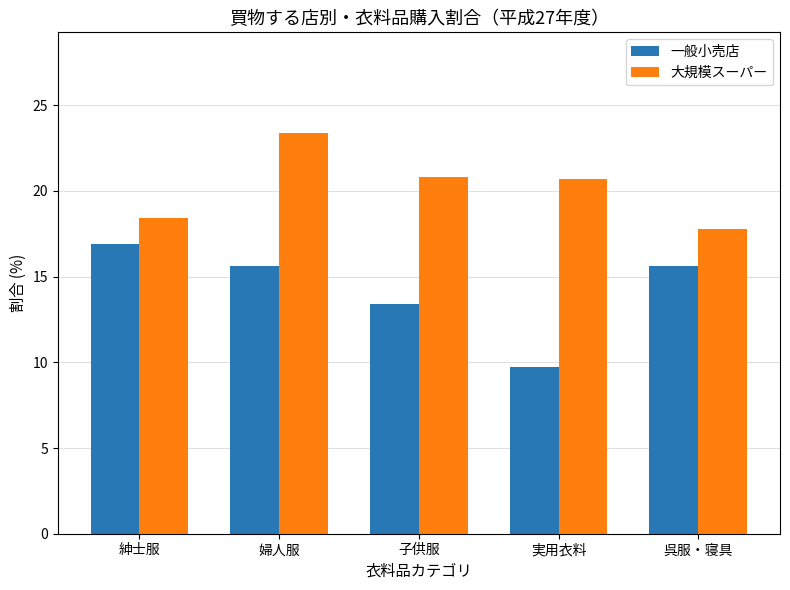

At which label does 大規模スーパー first exceed 20?

婦人服